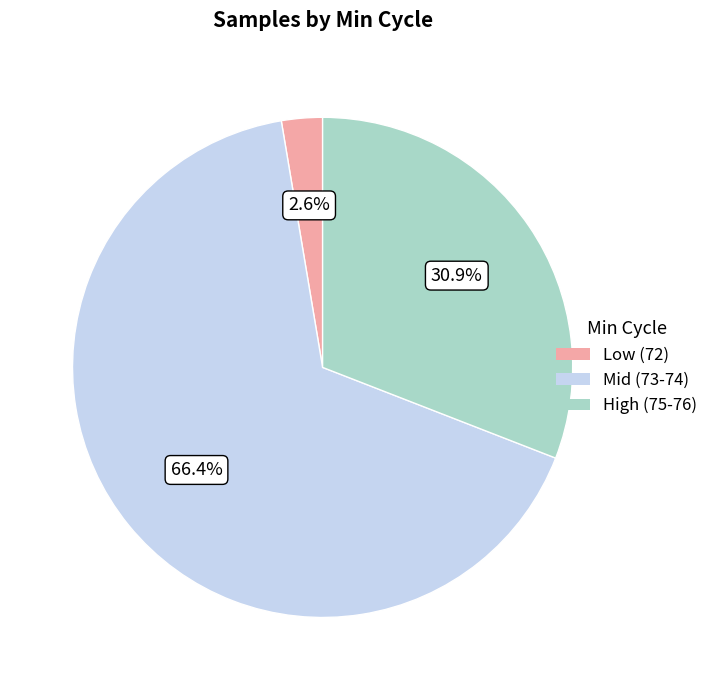

Is there any slice that represents more than half of the pie?

Yes